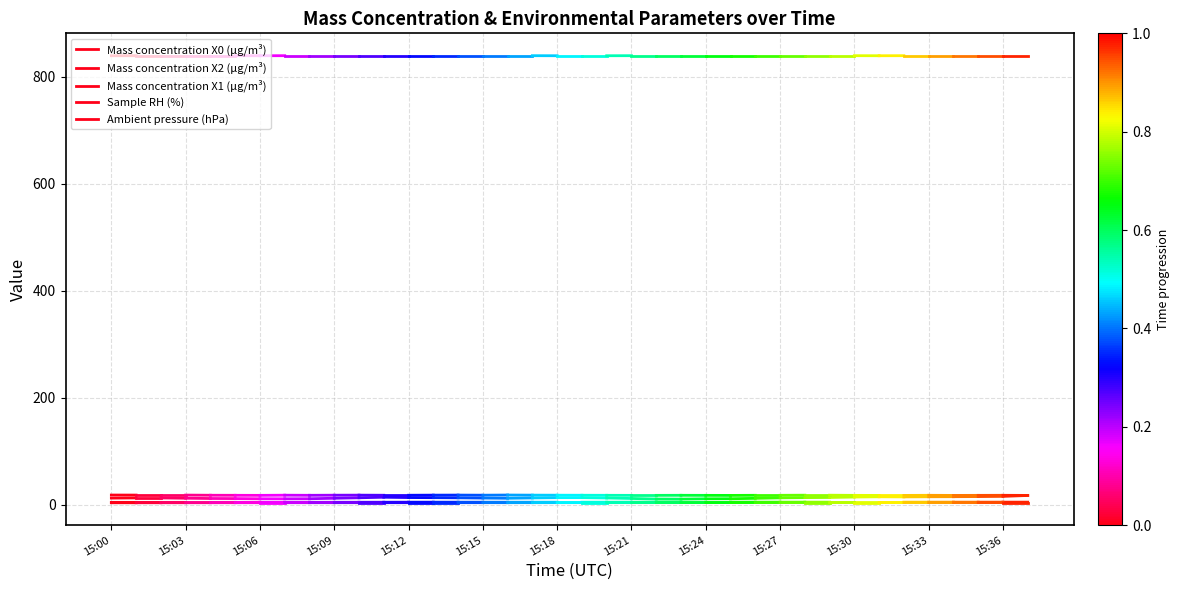

What is the sum of the Ambient pressure (hPa) values at 15:00 and 15:03?

1678.5